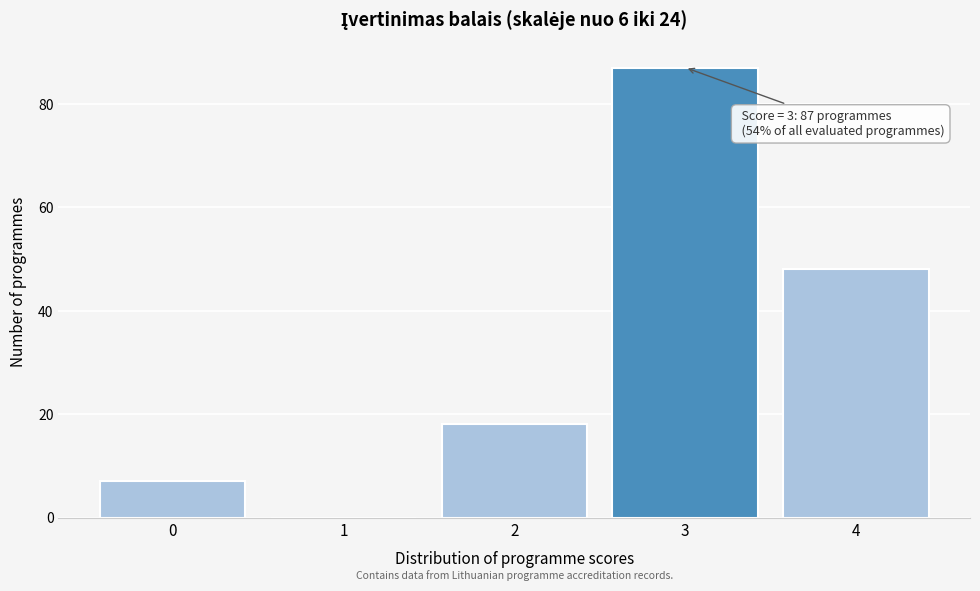

Reading left to right, transcribe all the data shown in this chart.

0=7	1=0	2=18	3=87	4=48